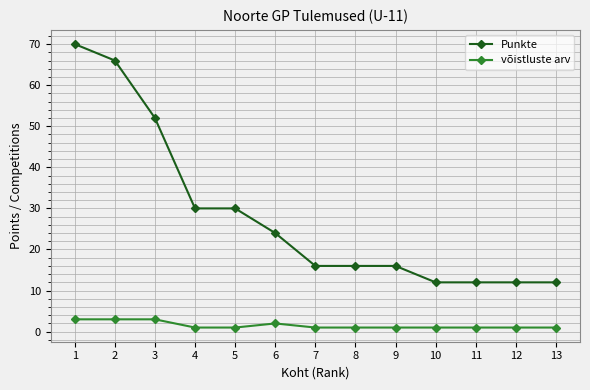

Which series has the widest spread of values?

Punkte